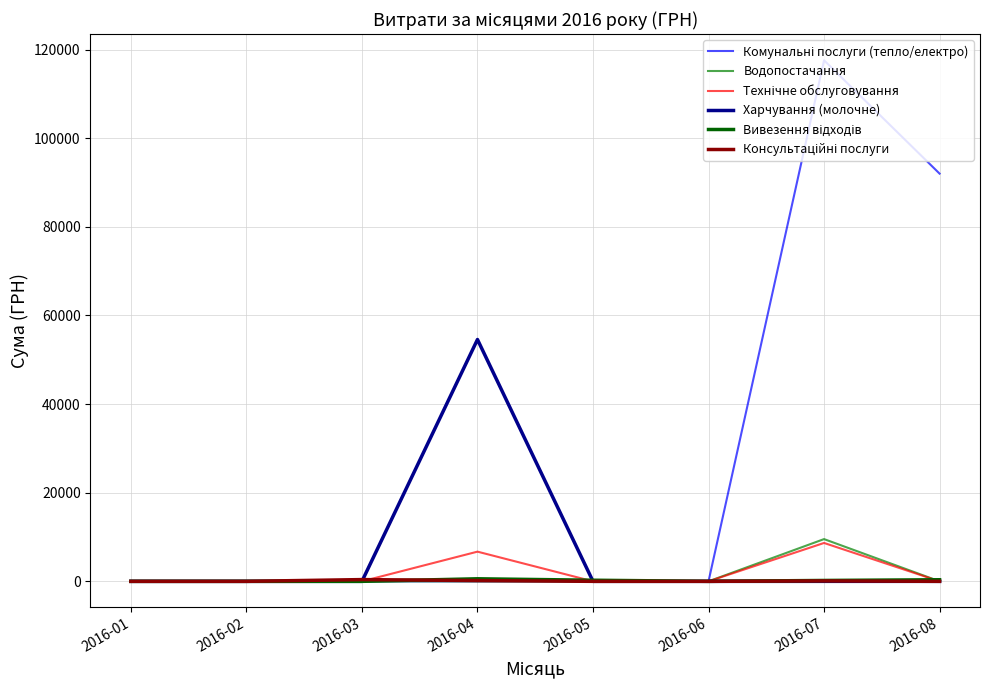

What is the difference between the maximum and minimum values in the Консультаційні послуги series?

395.7